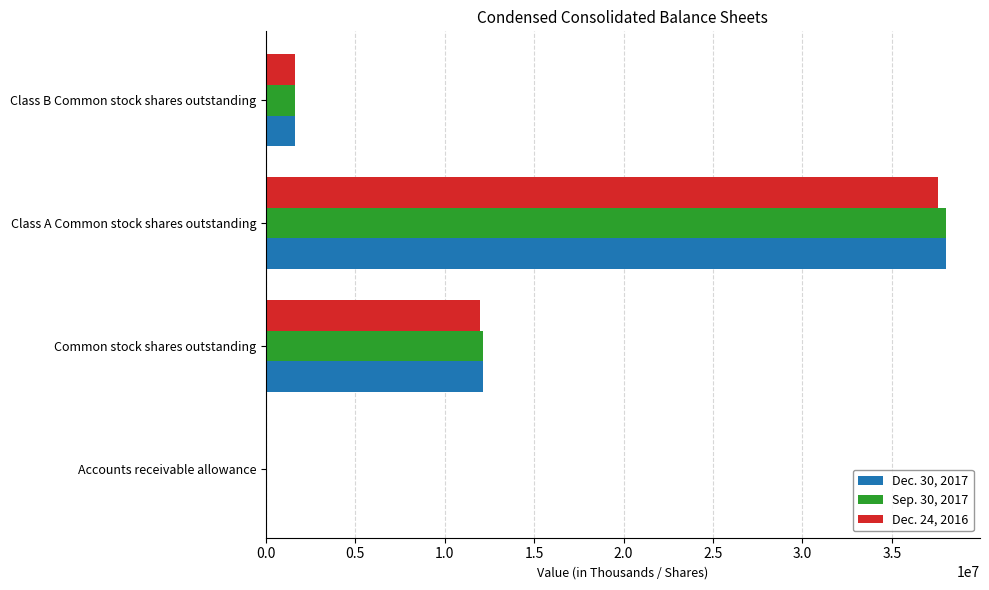

What is the average value of the Dec. 30, 2017 series?

12965623